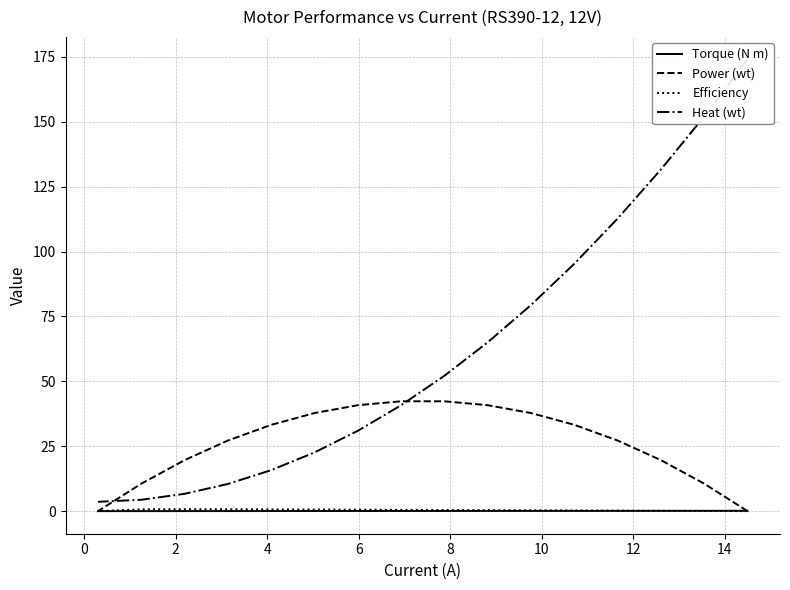

Which series changed the most between 6 and 14?

Heat (wt)